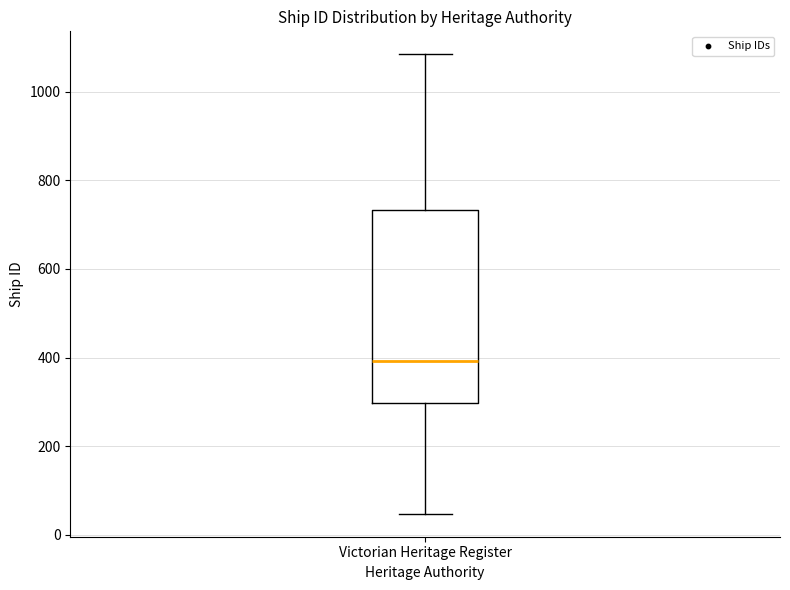

Read this box plot against the y-axis: the position of the median line, the range covered by the box, and the ends of both whiskers. The values are not printed on the chart, so give them approximately, as read against the axis.

median 400, box 300 to 740, whiskers 40 to 1080